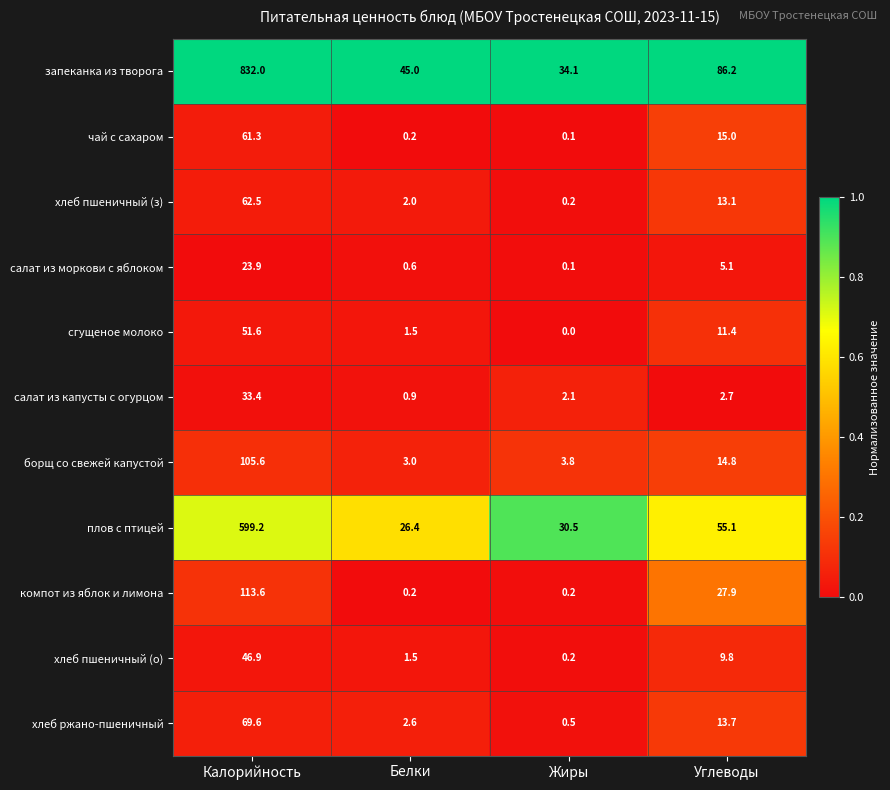

What is the sum of the хлеб ржано-пшеничный values at Белки and Калорийность?

72.2